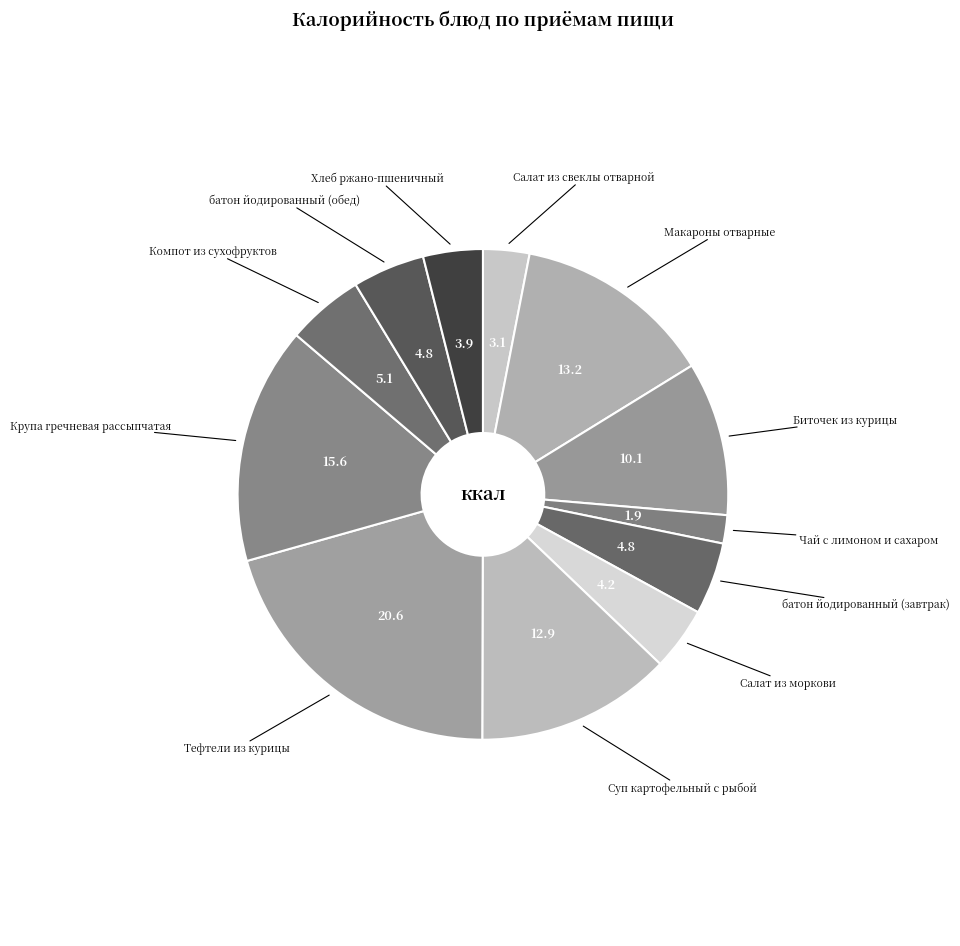

How many slices are in this pie chart?

12